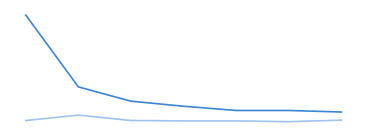

The monthly_download_resource series shows 5 at 6. True or false?

False